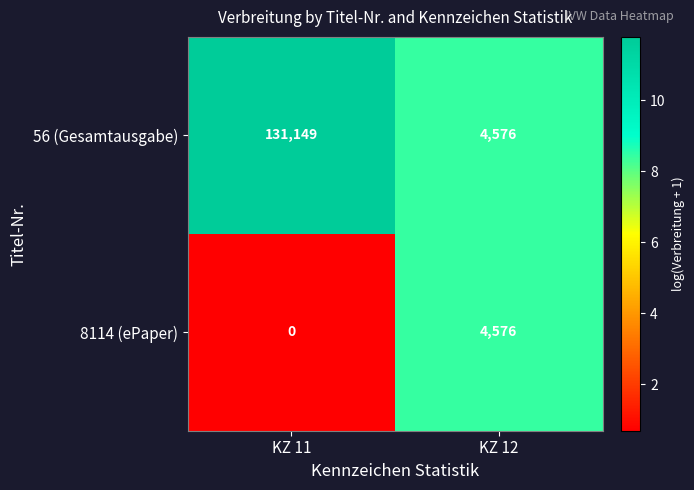

Which series has the largest range (max minus min)?

56 (Gesamtausgabe)